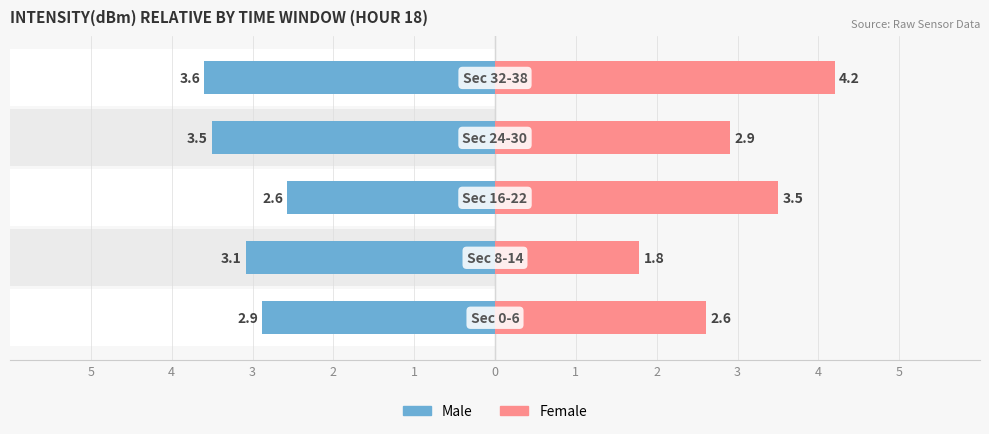

At 2, list the series in order from smallest to largest.

Male, Female